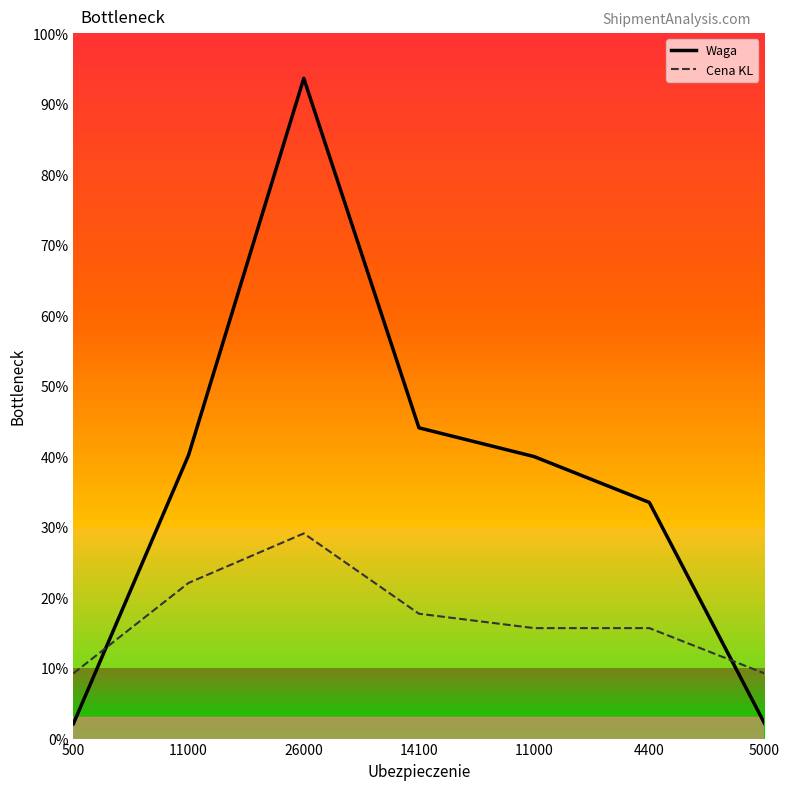

What are all the series names shown in the legend?

Waga, Cena KL